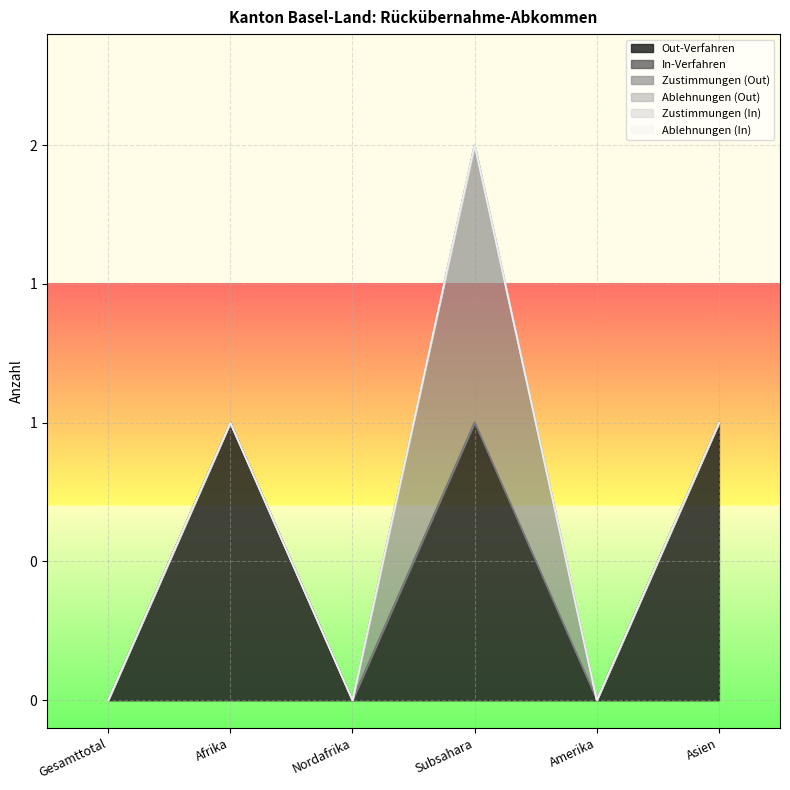

How many interior local peaks does the Out-Verfahren series have?

2